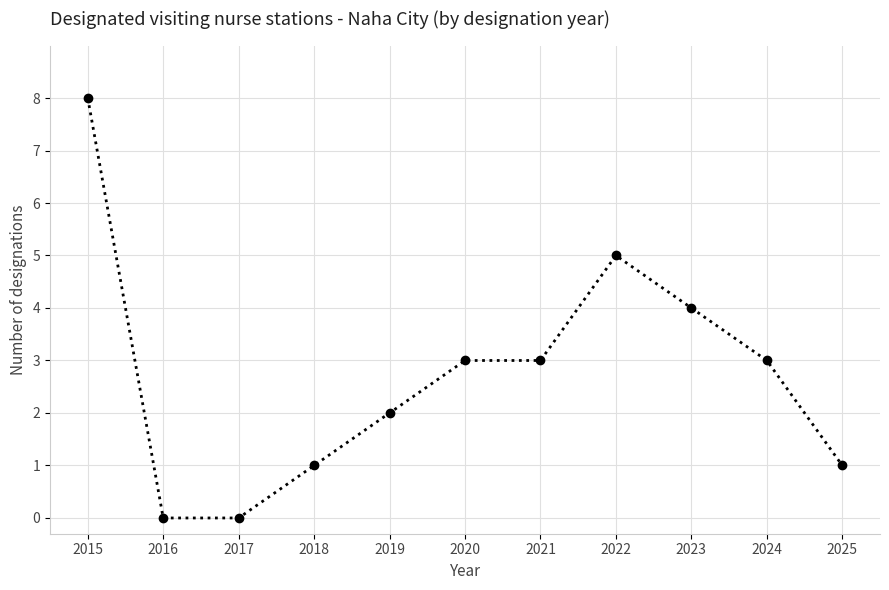

What is the maximum value shown in the chart?

8